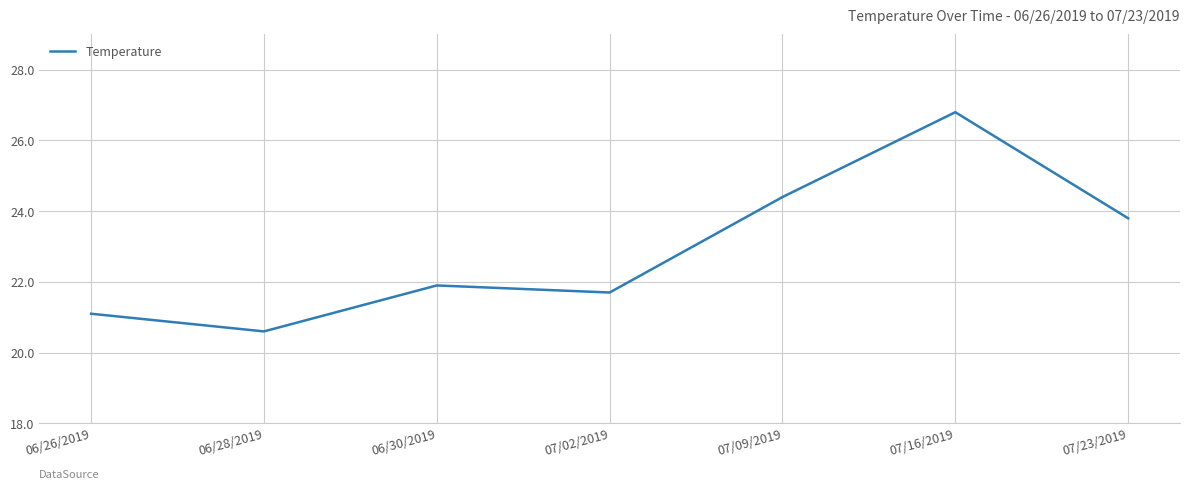

List the labels in order of value, largest first.

07/16/2019, 07/09/2019, 07/23/2019, 06/30/2019, 07/02/2019, 06/26/2019, 06/28/2019